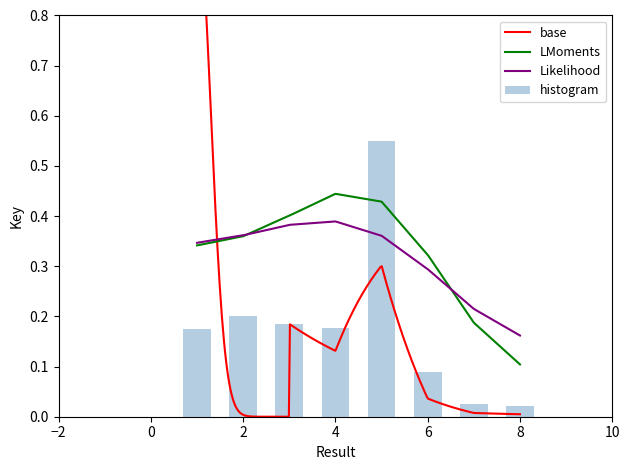

How many bars are there in total?

8